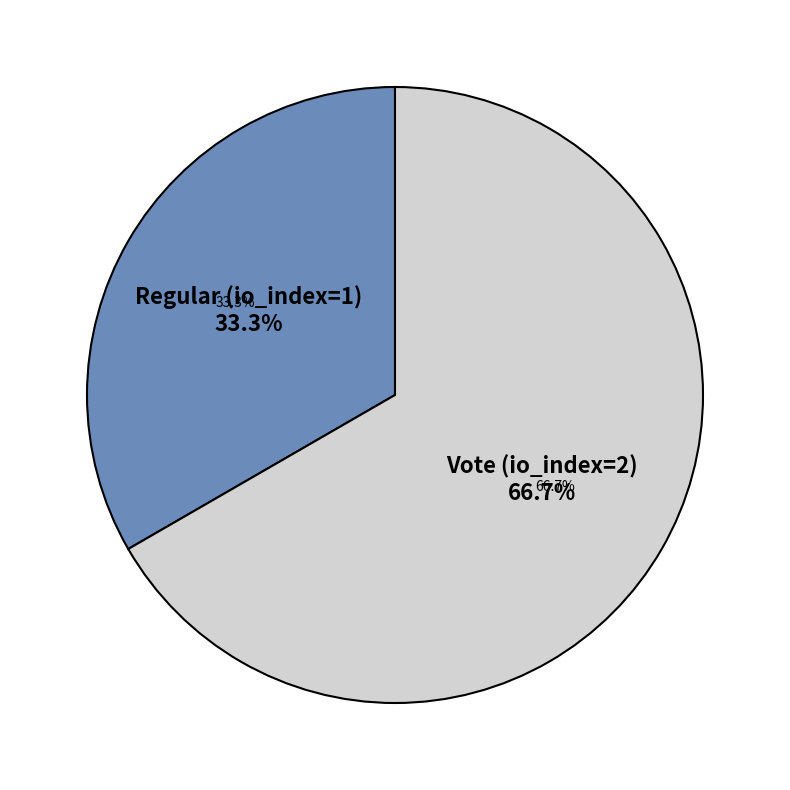

How many segments does this pie chart have?

2